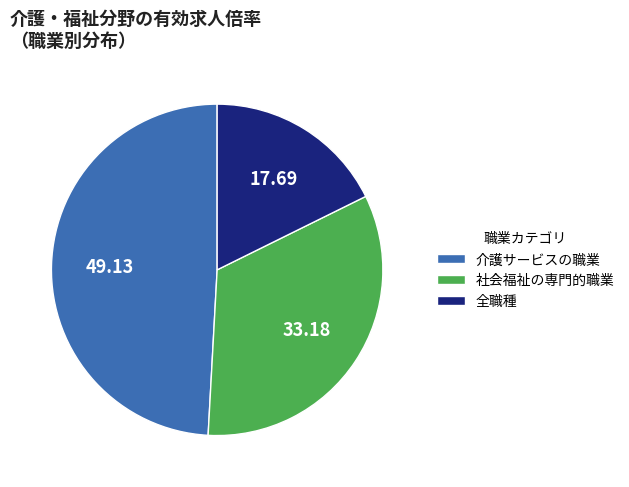

Count the number of slices in the pie.

3